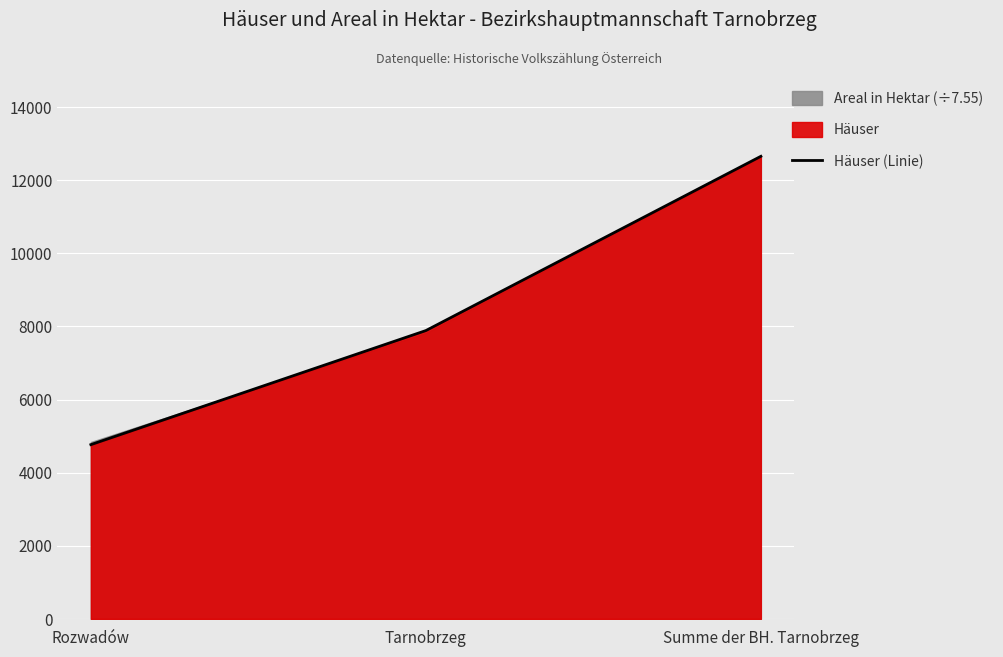

The value at Summe der BH. Tarnobrzeg is 12654. True or false?

True